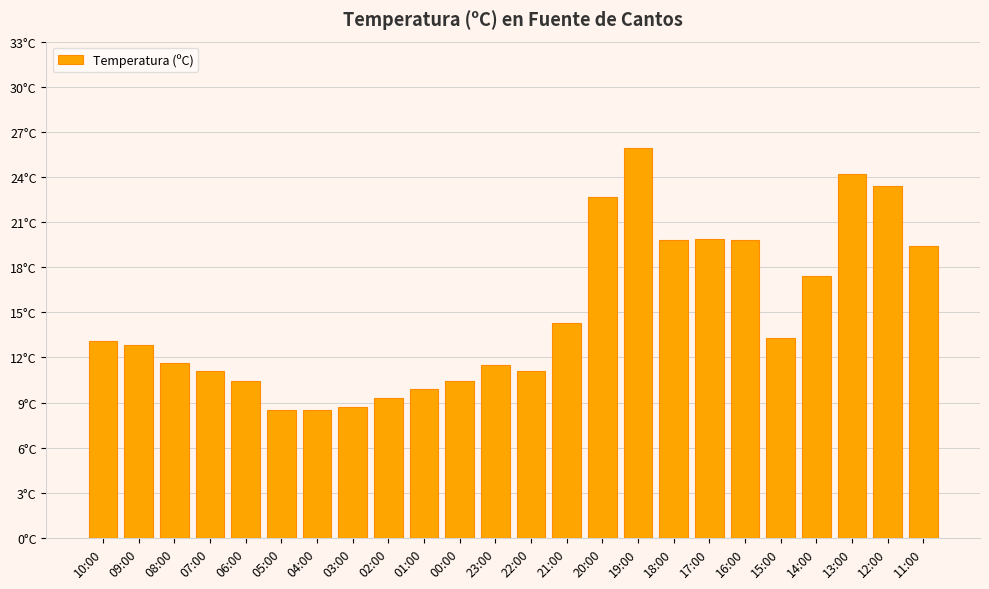

What is the sum of all values?

357.0